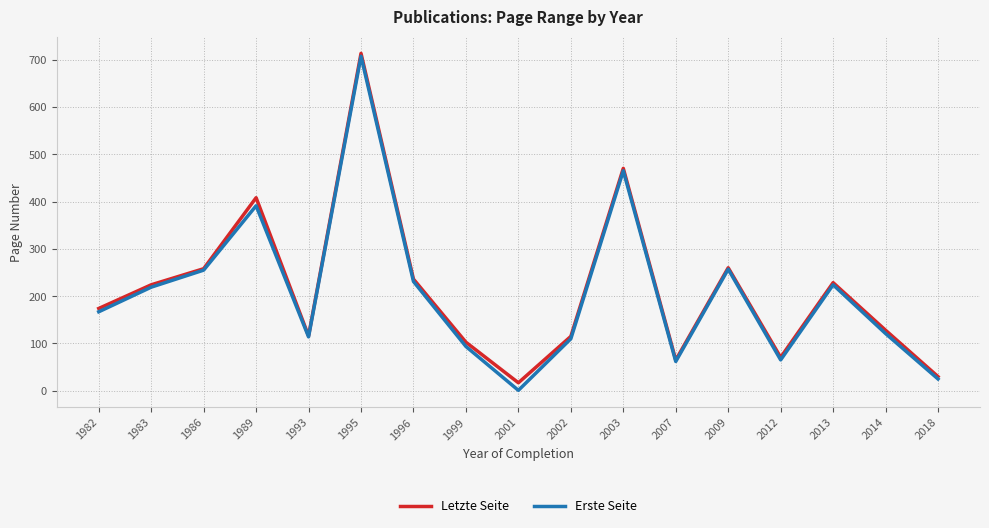

What is the spread (max minus min) of values at 1999?

9.0